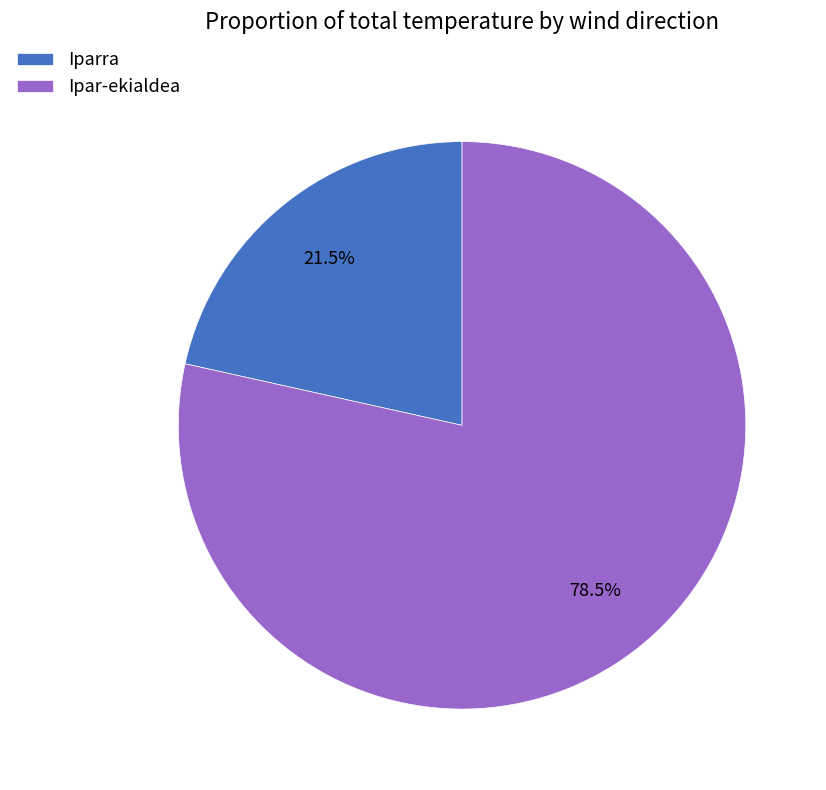

Approximately how many times larger is the value at Iparra compared to Ipar-ekialdea?

0.3